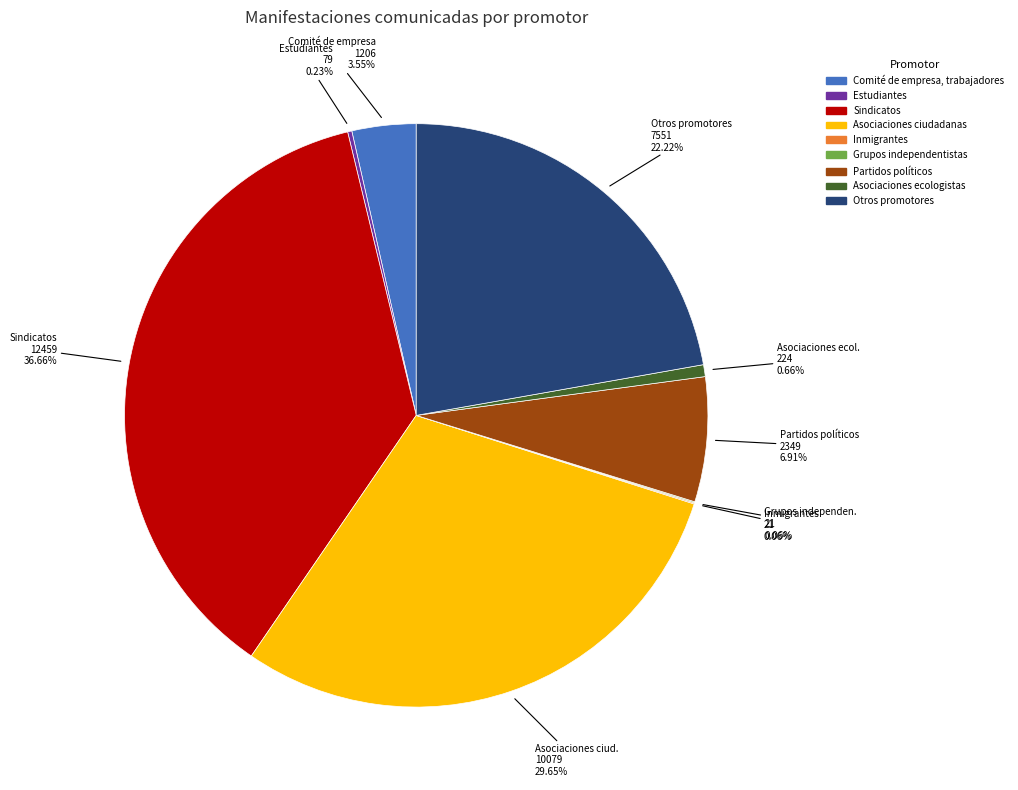

Does Comité de empresa, trabajadores represent more than half of the total?

No